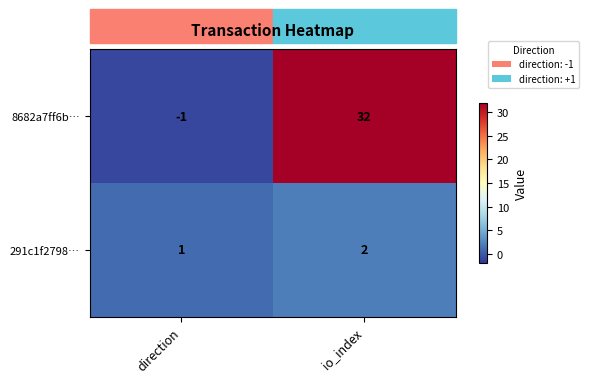

Which series has the widest spread of values?

8682a7ff6b…